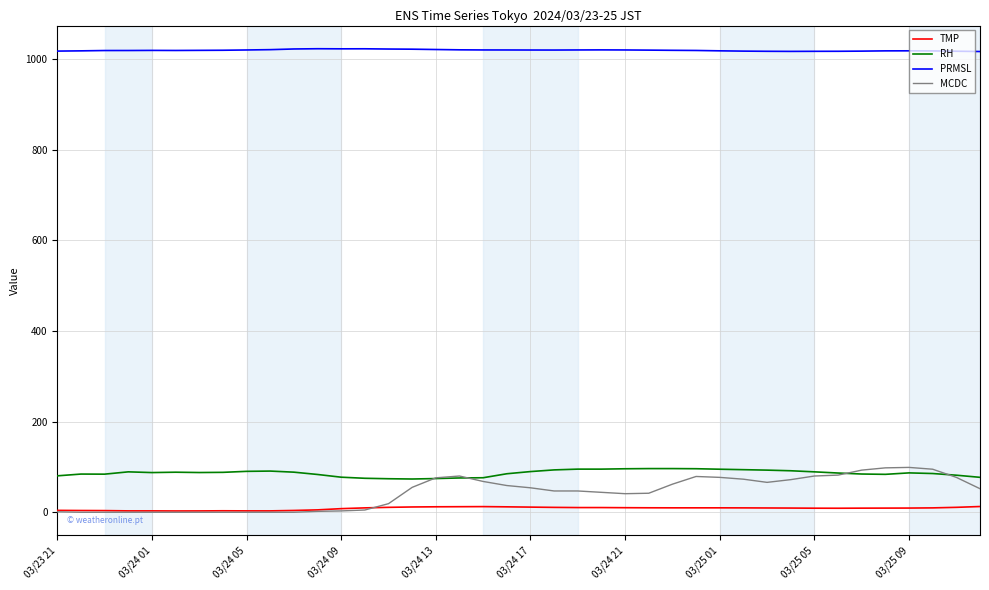

What is the maximum value shown in the chart?

1022.8